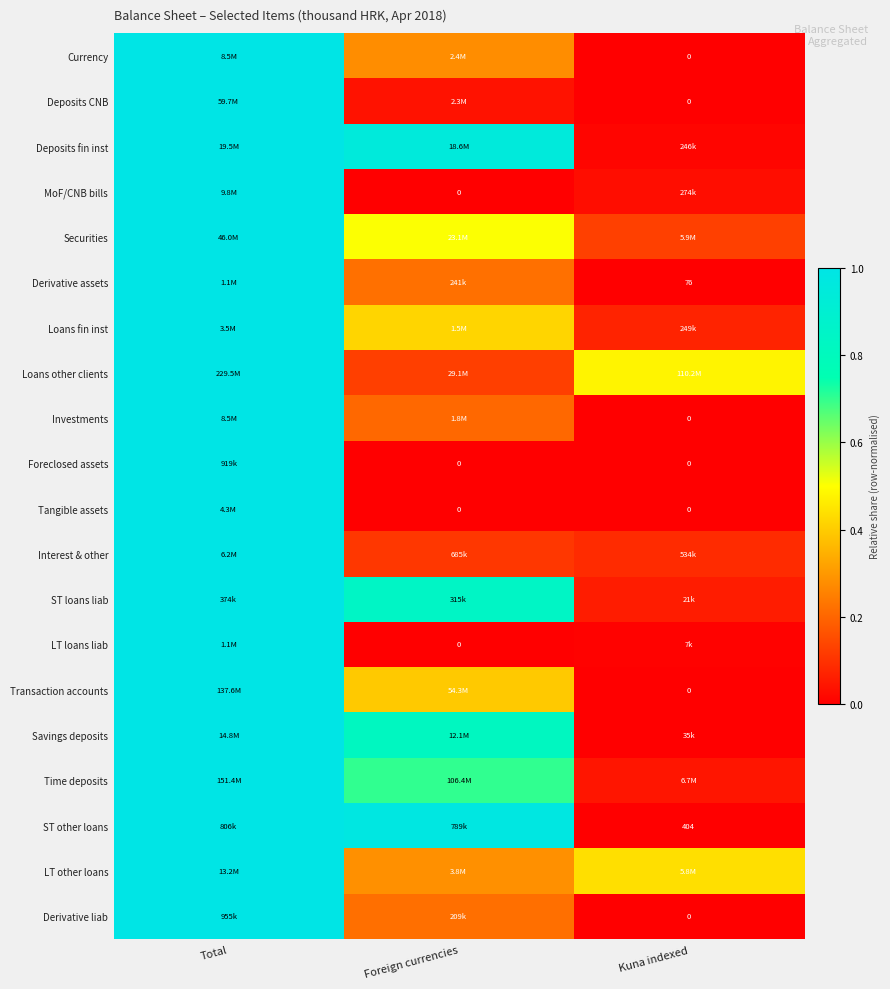

Rank the categories by Currency value from lowest to highest.

Kuna indexed, Foreign currencies, Total